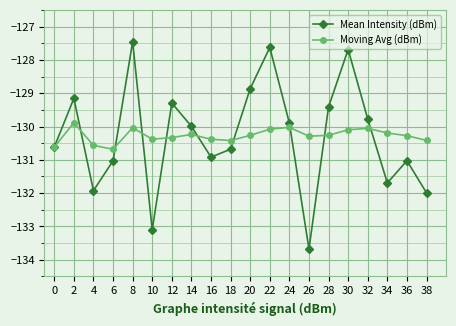

At 26, list the series in order from smallest to largest.

Mean Intensity (dBm), Moving Avg (dBm)